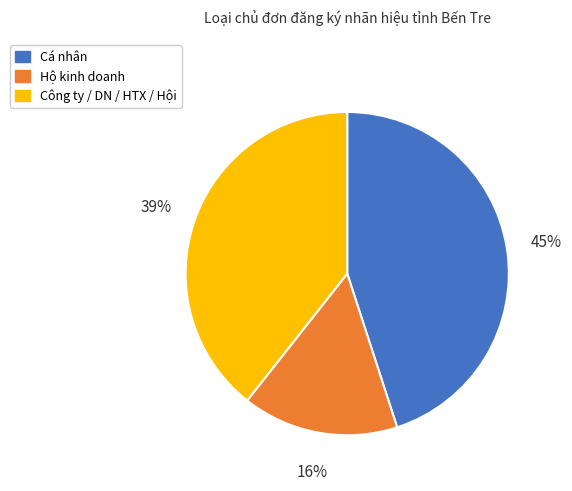

To the nearest percent, what is the difference between the largest and smallest slice percentages?

29%